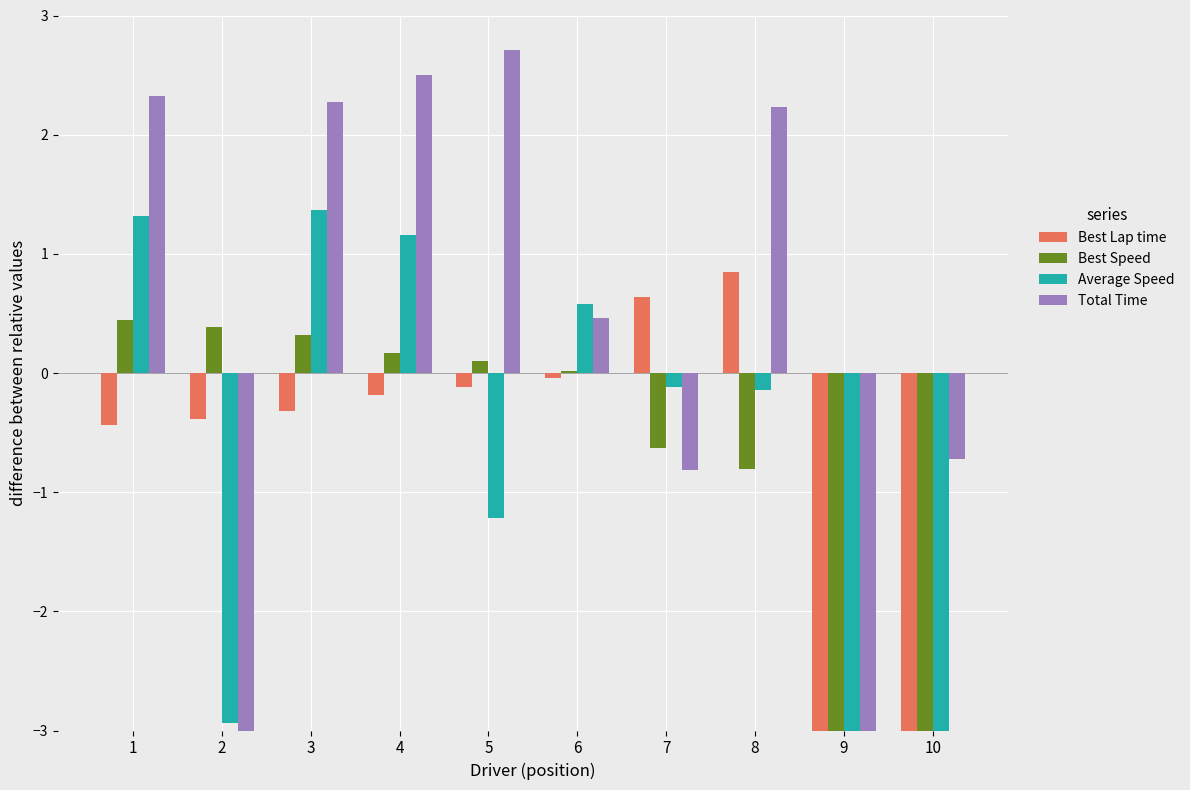

How many data points in Best Speed are less than 0?

4